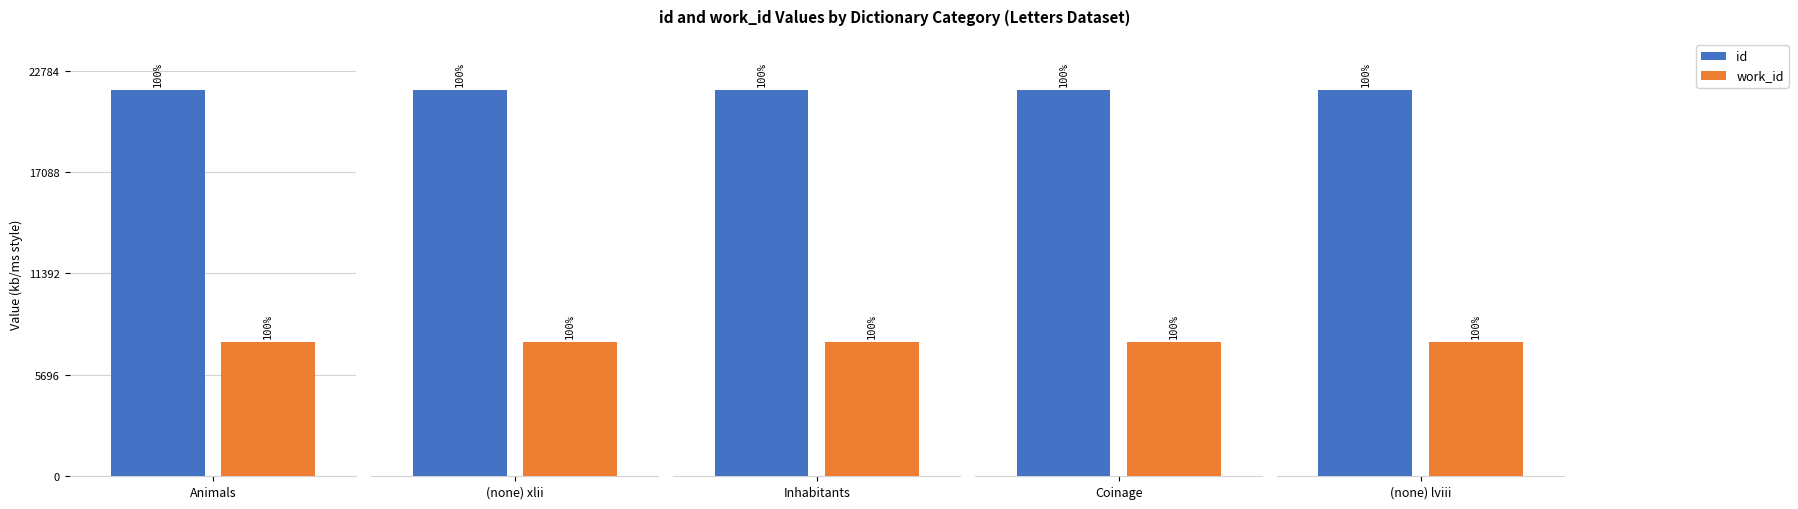

Reading right to left, list all the values displayed in this chart.

id: (none) lviii=21699	Coinage=21698	Inhabitants=21697	(none) xlii=21696	Animals=21695
work_id: (none) lviii=7541	Coinage=7541	Inhabitants=7541	(none) xlii=7541	Animals=7541